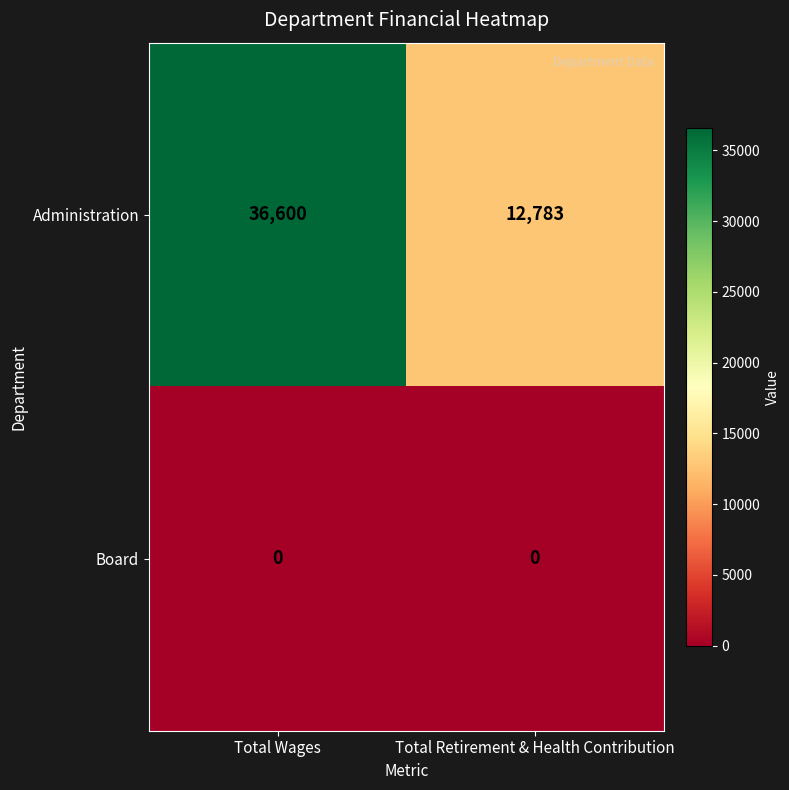

True or false: Board has a value of 0 at Total Wages.

True